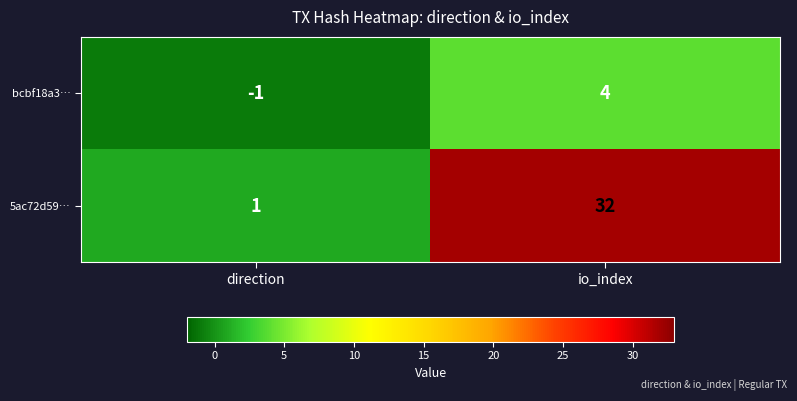

Reading left to right, what are all the values shown in this chart?

bcbf18a3…: direction=-1	io_index=4
5ac72d59…: direction=1	io_index=32